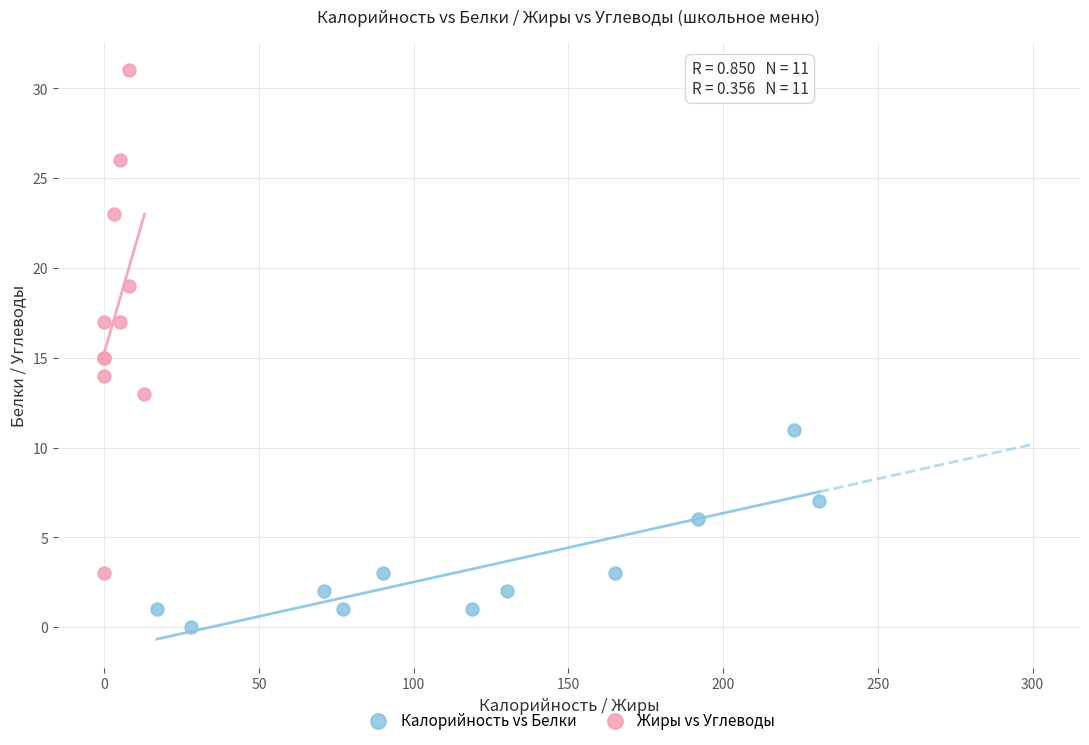

What are all the series names shown in the legend?

Калорийность vs Белки, Жиры vs Углеводы